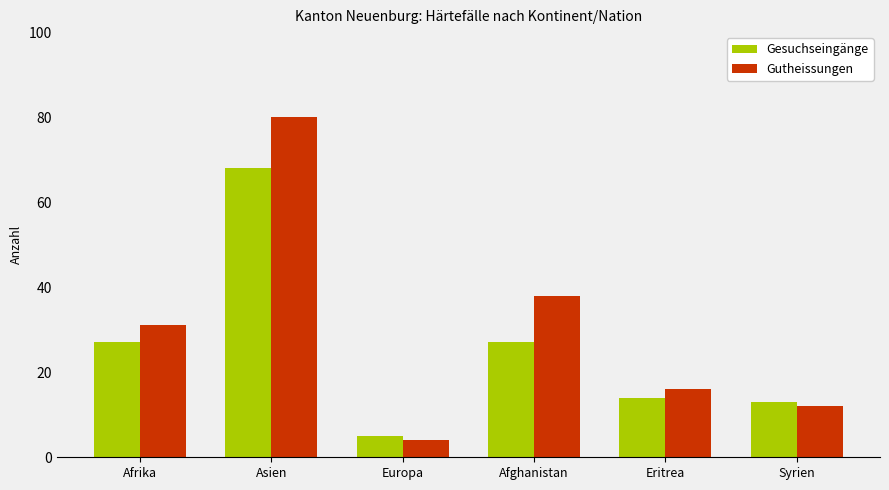

Is it true that Gesuchseingänge equals 27 at Afghanistan?

True